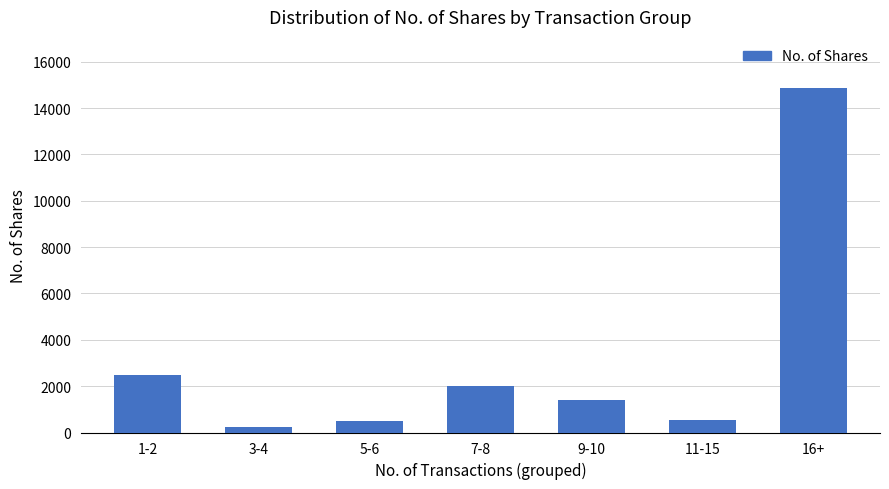

What is the change in value from 3-4 to 5-6?

+258